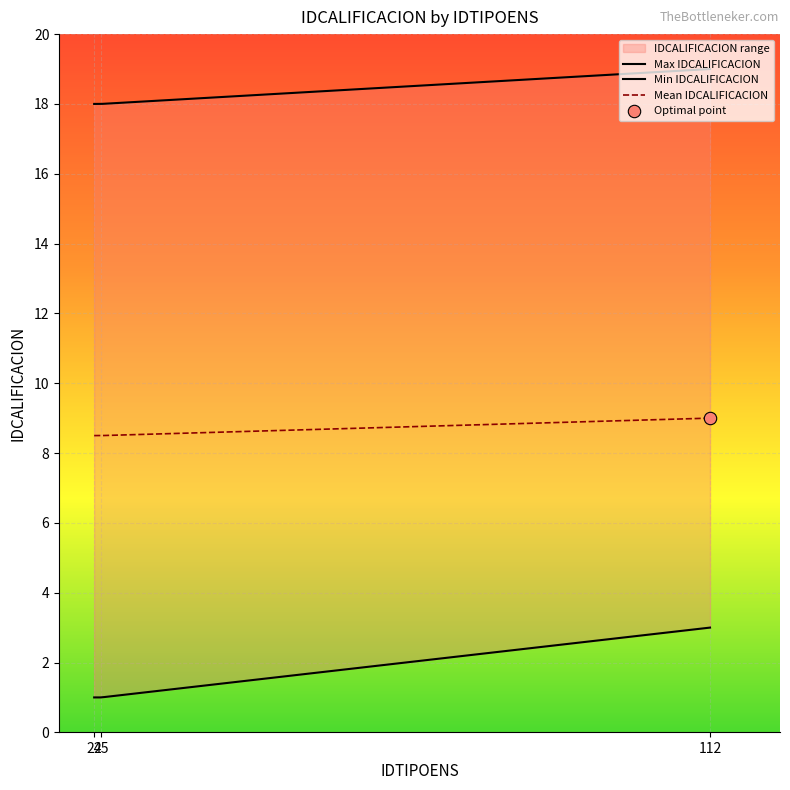

Which has a higher value, 24 or 24?

24